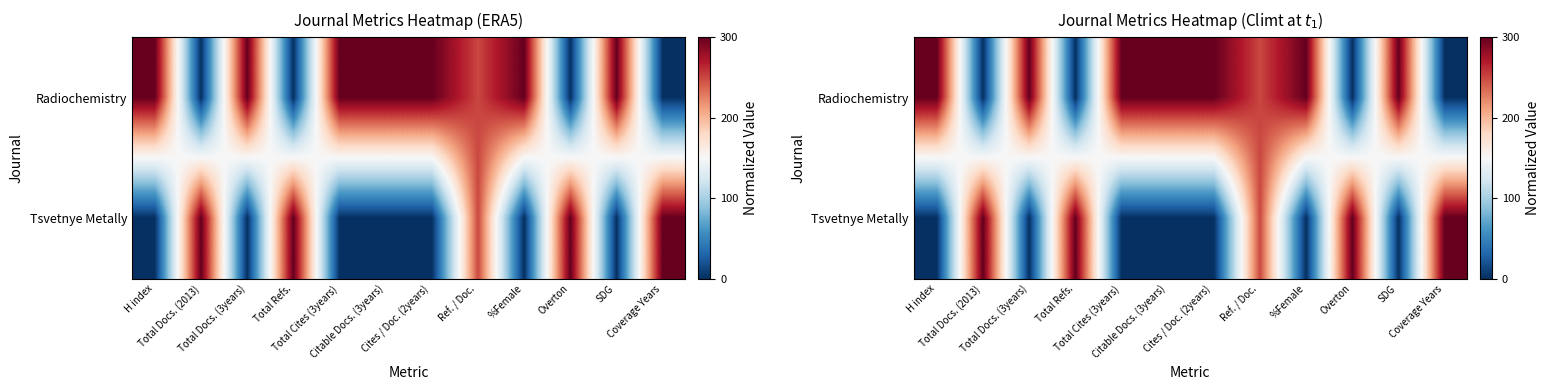

Which series has the largest total across all categories?

Radiochemistry